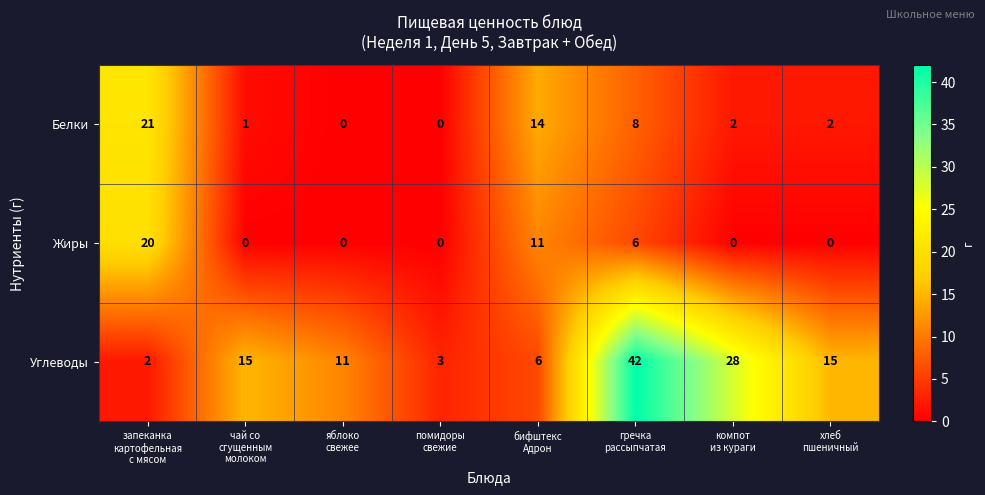

What is the sum of all Углеводы values?

122